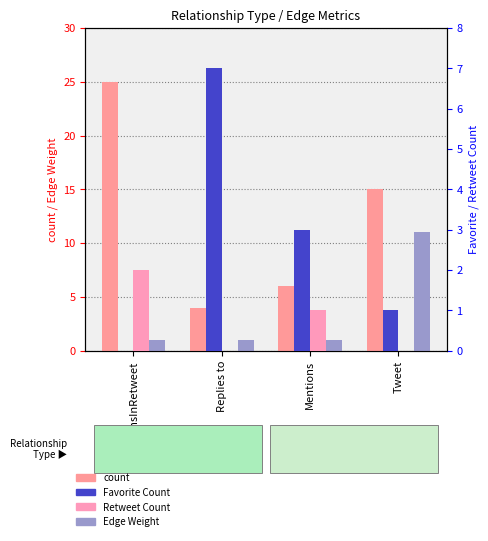

Which series has the largest total across all categories?

count